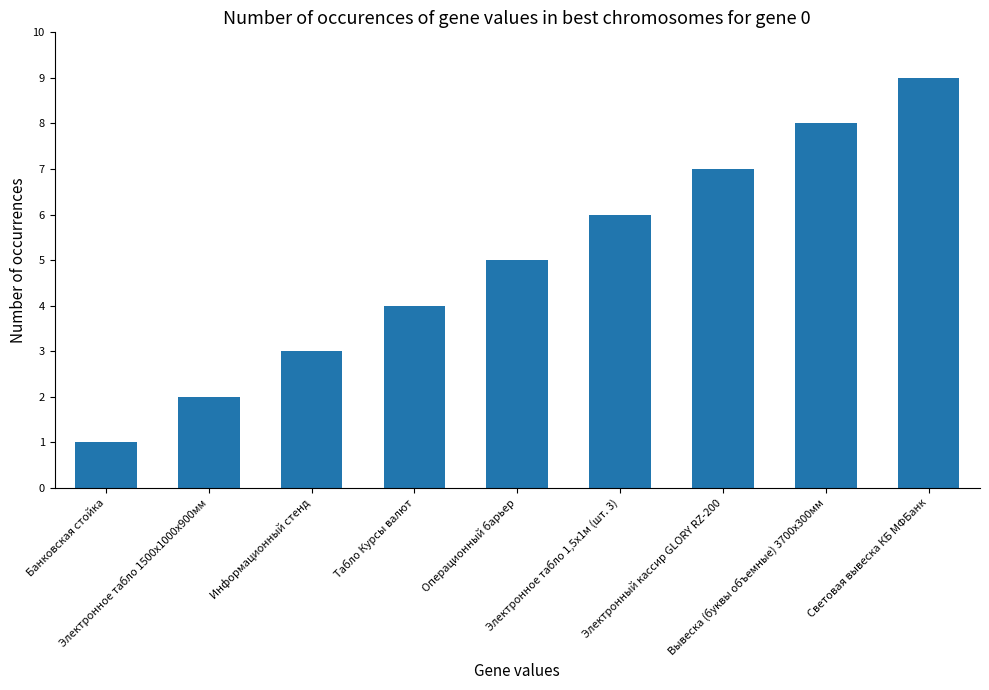

True or false: the data shows 2 at Вывеска (буквы объемные) 3700х300мм.

False